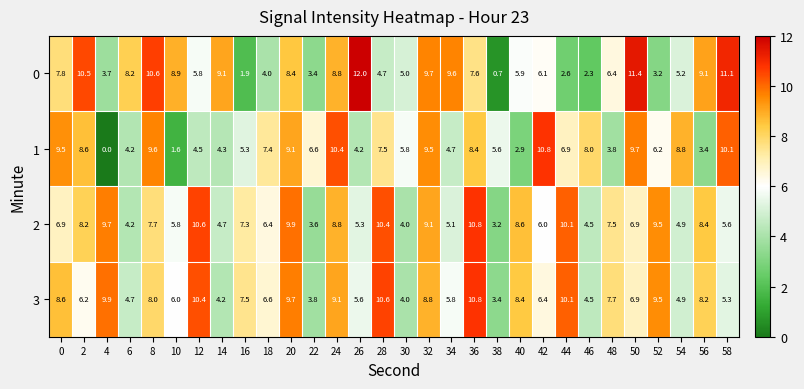

How many series are shown in this chart?

4